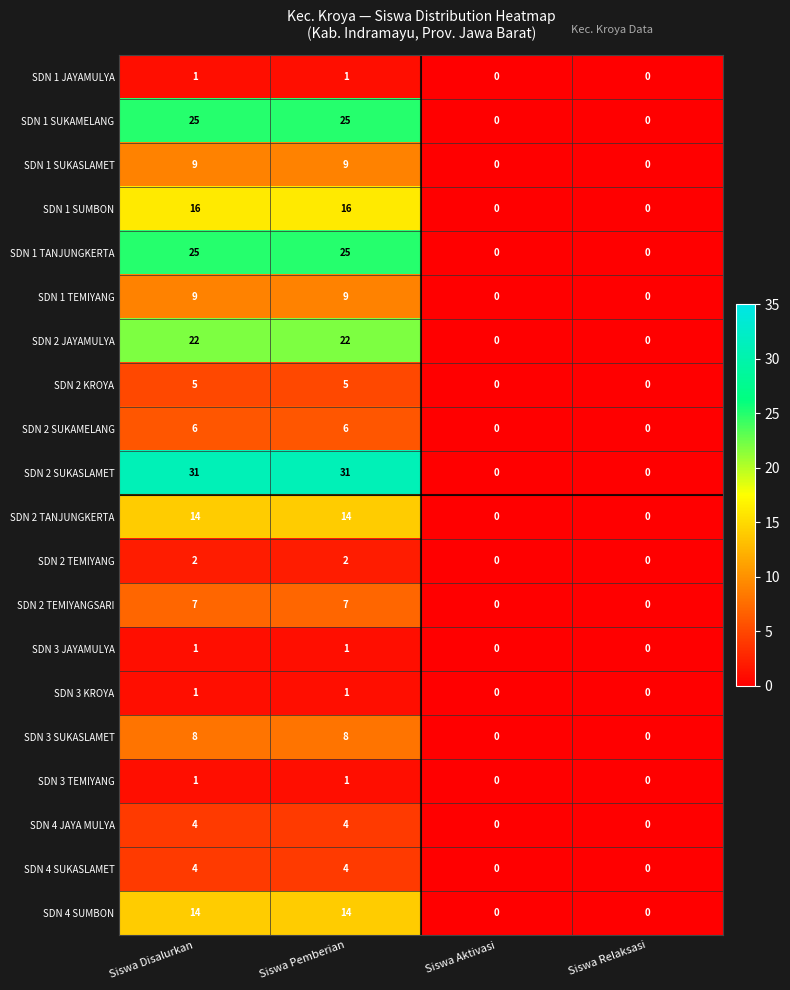

What is the average value of the SDN 2 SUKAMELANG series?

3